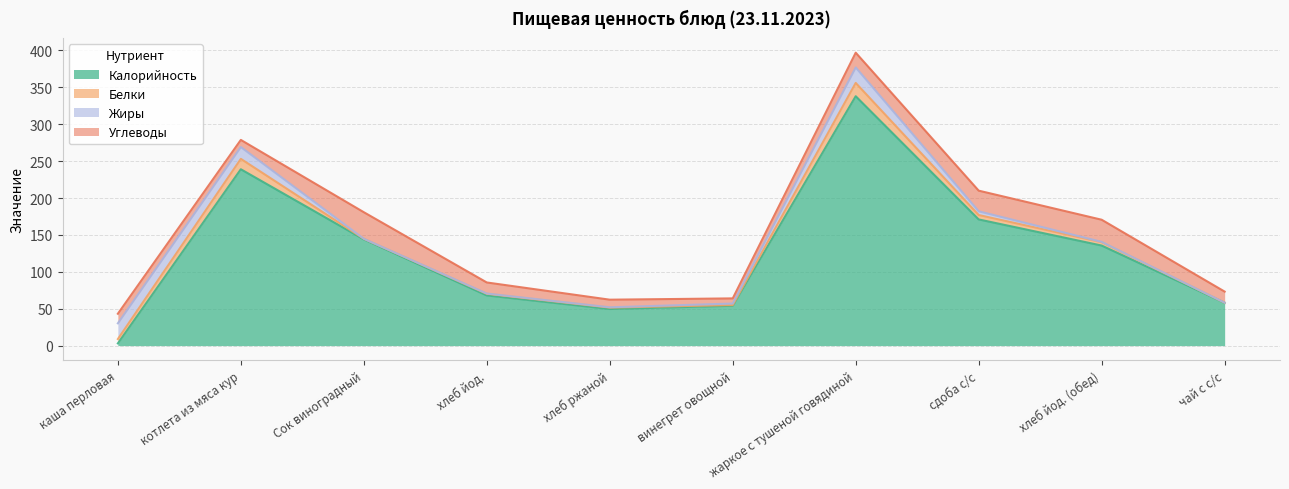

Is the value of Калорийность at хлеб йод. greater than the value of Жиры at чай с с/с?

Yes